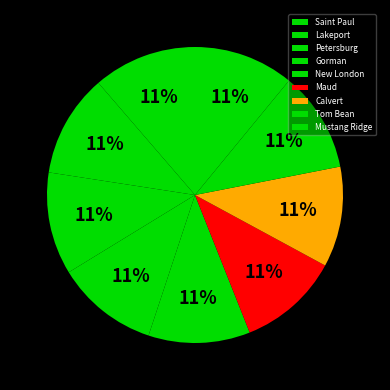

What is the total percentage of Mustang Ridge and Maud?

22.0%